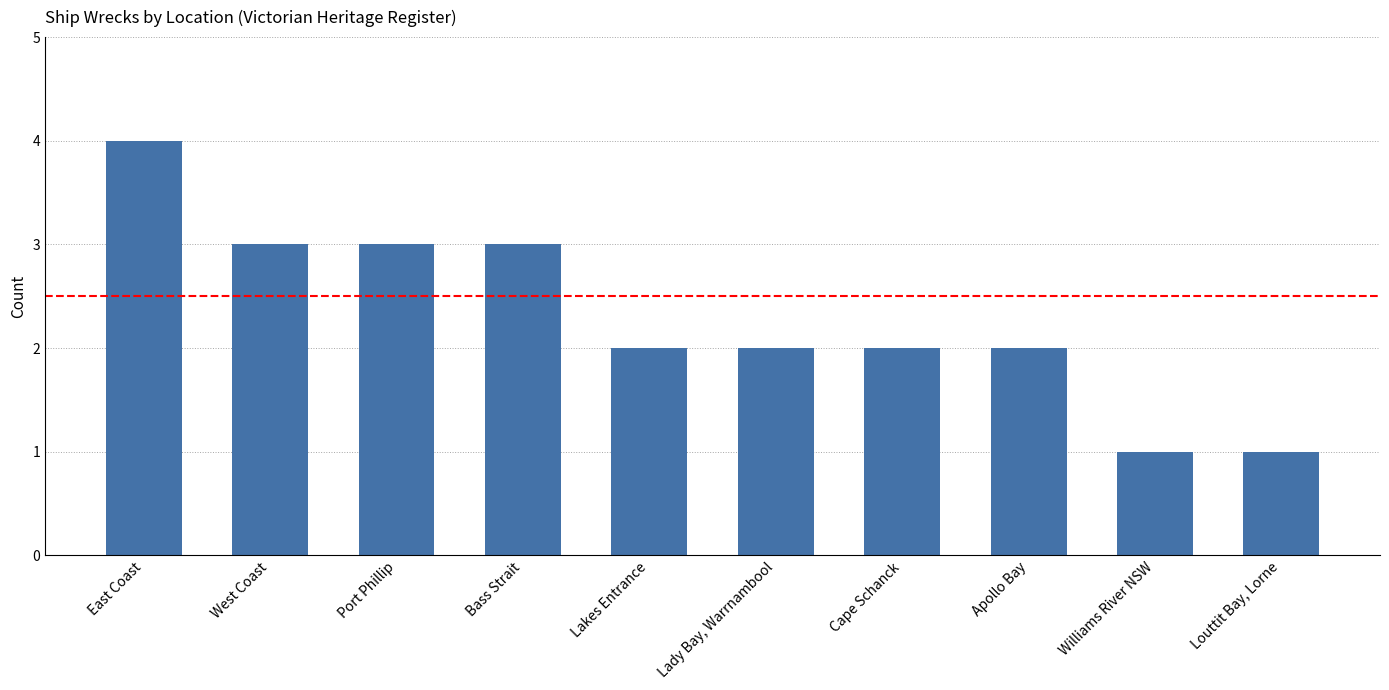

How many bars are there in total?

10